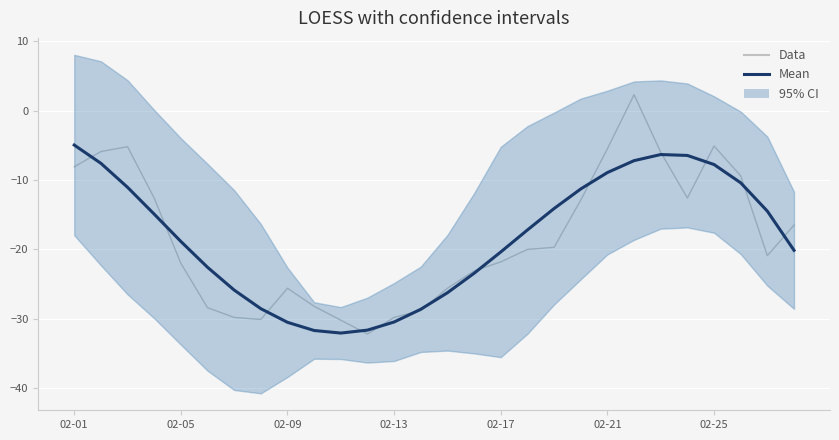

What is the average value of the Data series?

-18.3